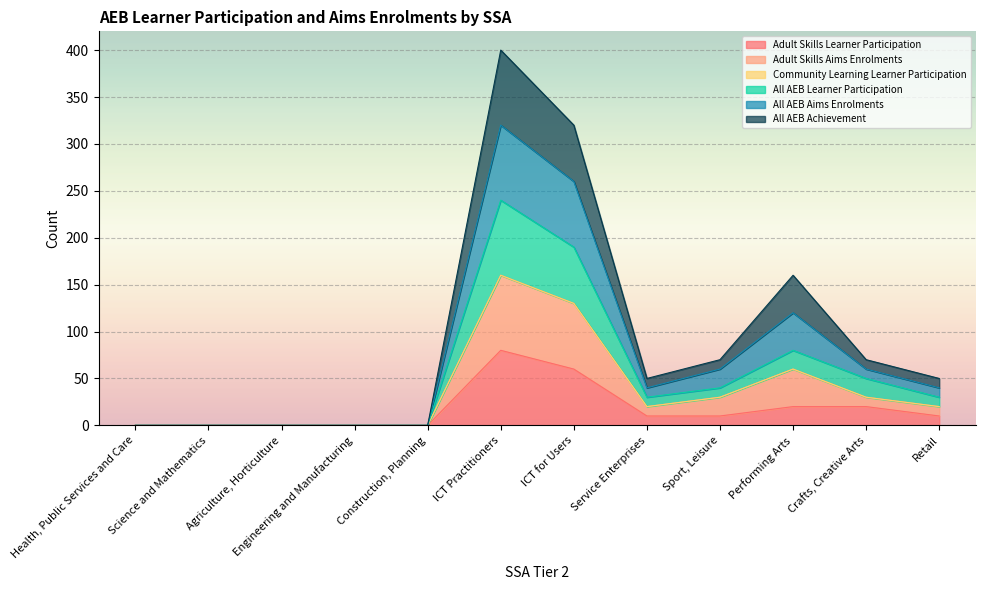

At which category does the chart reach its peak across all series?

ICT Practitioners